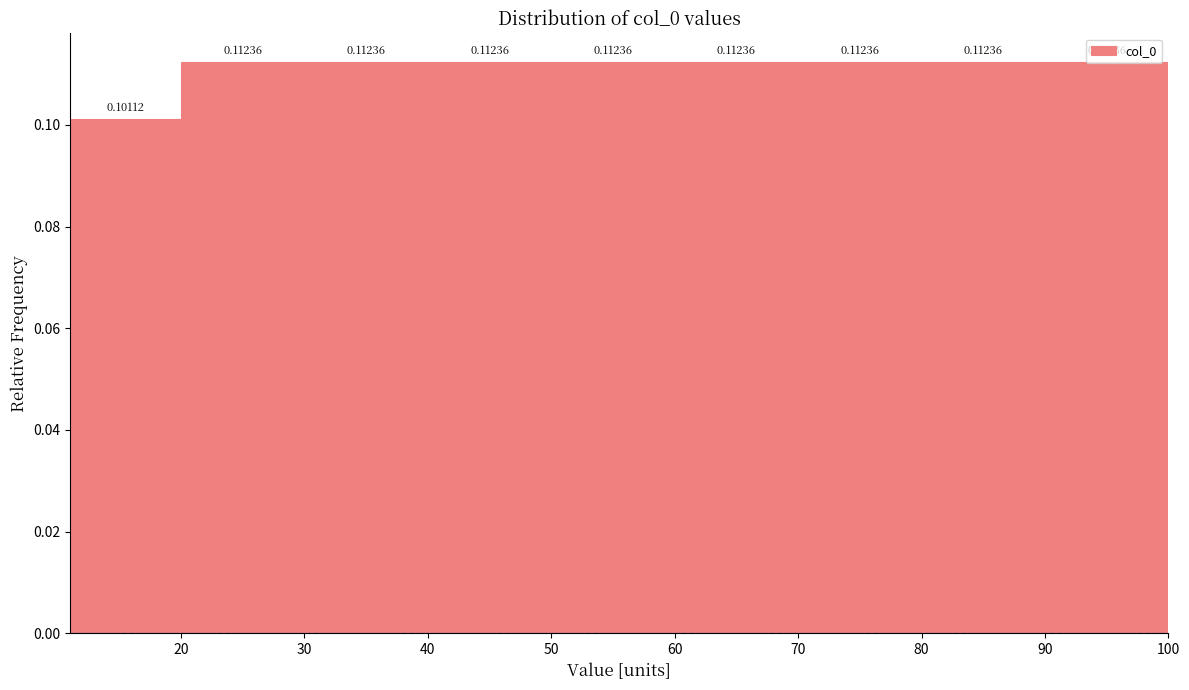

Reading left to right, list every bar in this chart as the range it spans on the x-axis followed by its height.

11 to 20: 0.10112
20 to 30: 0.11236
30 to 40: 0.11236
40 to 50: 0.11236
50 to 60: 0.11236
60 to 70: 0.11236
70 to 80: 0.11236
80 to 90: 0.11236
90 to 100: 0.11236